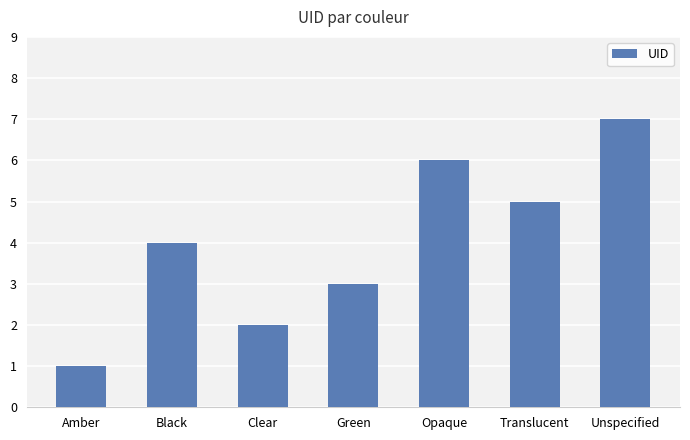

At which category does the chart reach its minimum across all series?

Amber